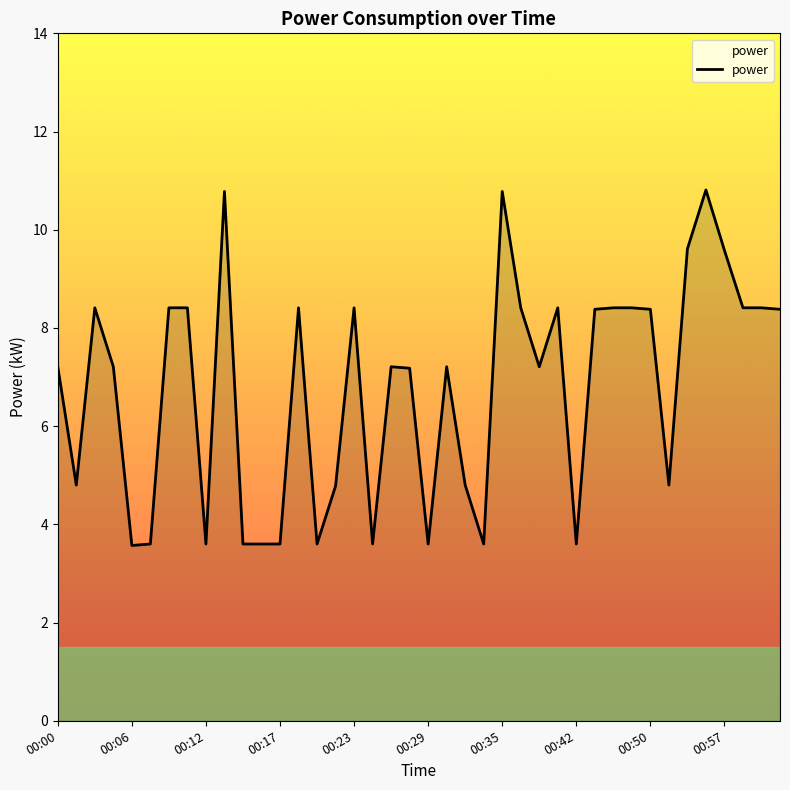

How many distinct data groups are displayed?

1